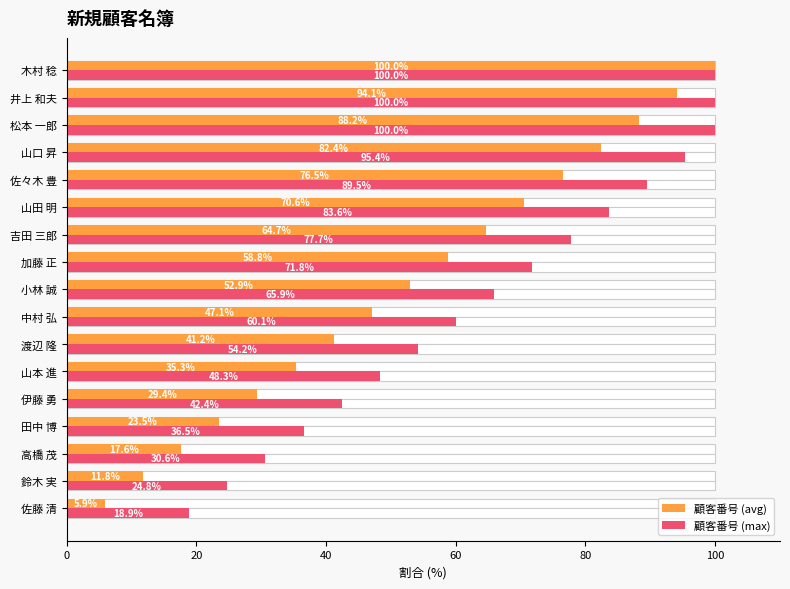

What is the difference between the maximum and second lowest values in the 顧客番号 (max) series?

75.2